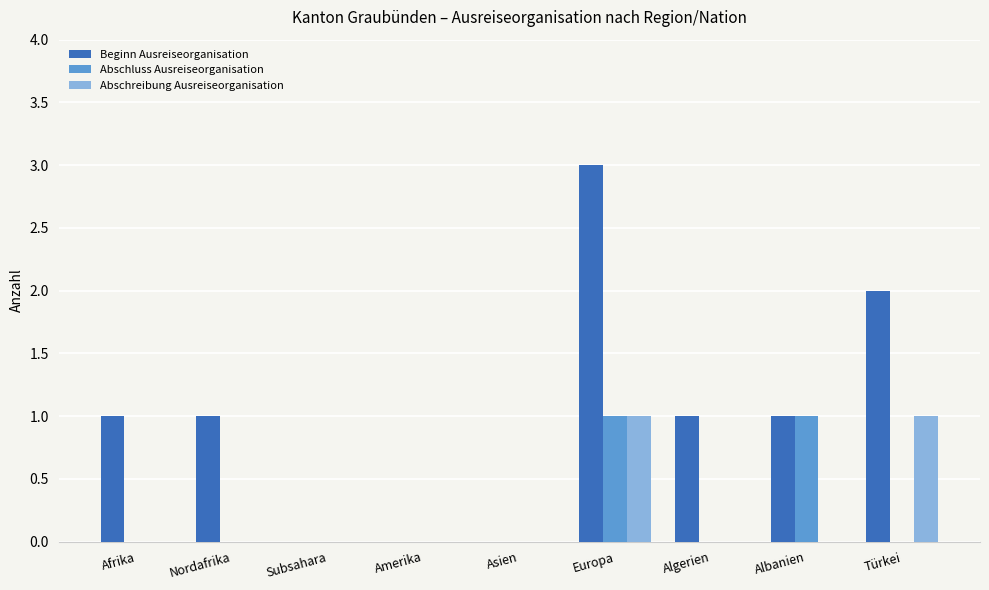

The Beginn Ausreiseorganisation series shows 2 at Albanien. True or false?

False